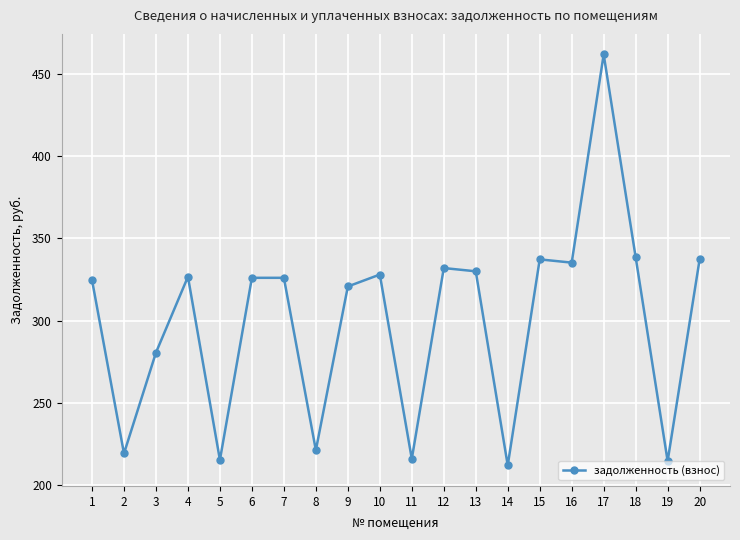

True or false: the data shows 324.7 at 1.

True